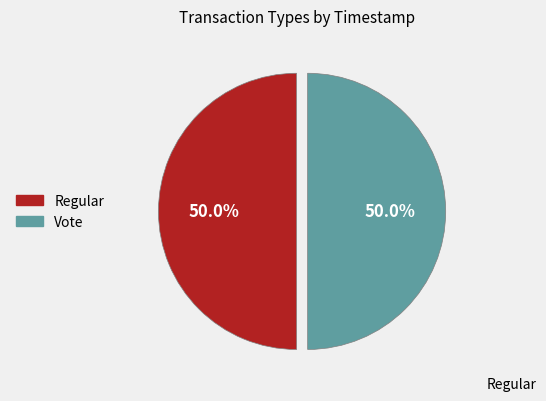

To the nearest percent, what portion does Vote represent?

50%